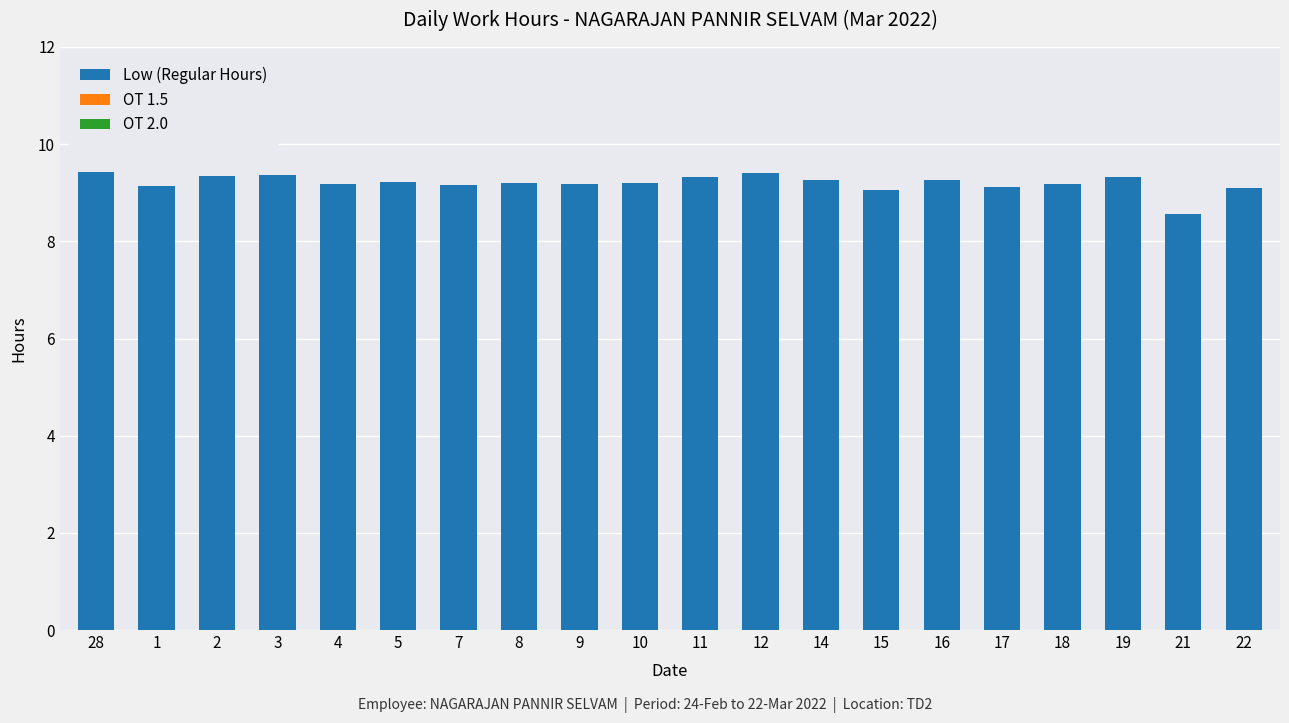

What is the minimum value shown in the chart?

8.6